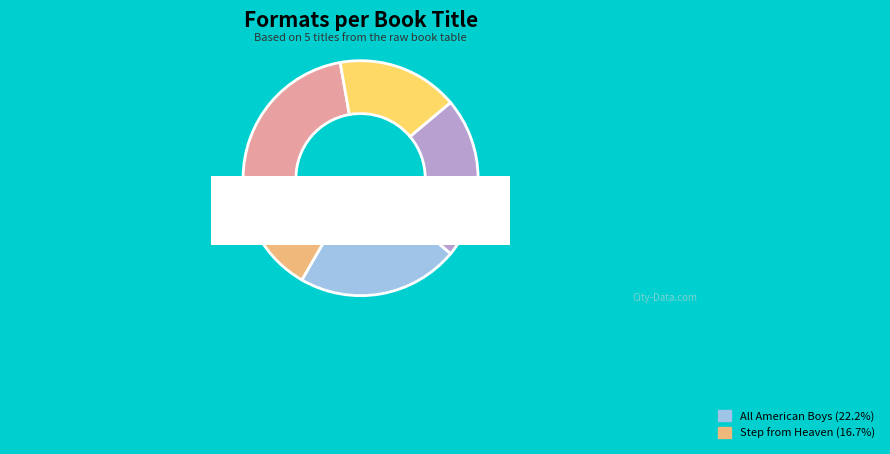

What is the largest slice in the pie chart?

Don't Ask Me Where I'm From